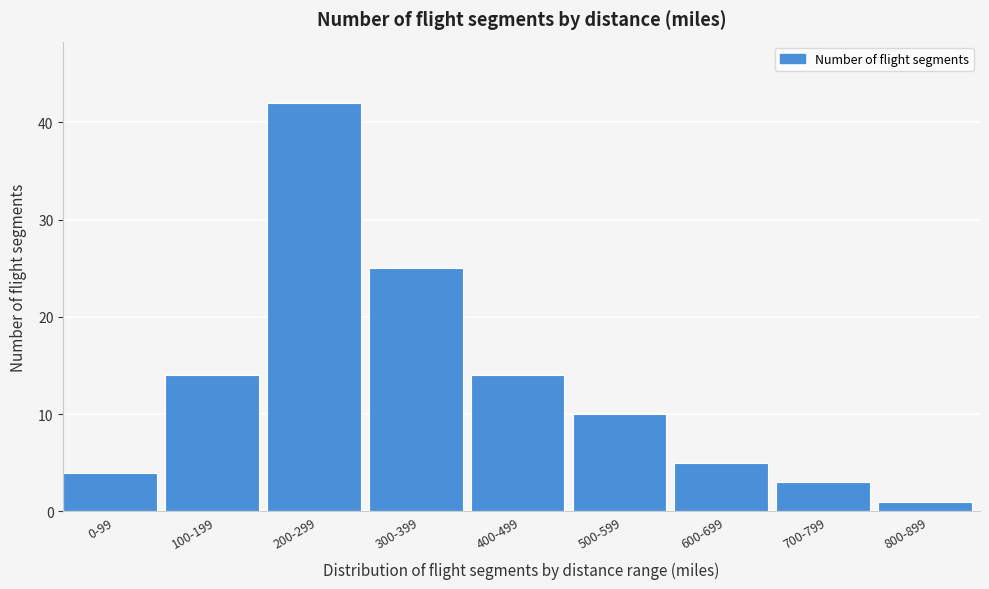

Reading left to right, list all the values displayed in this chart.

0-99=4	100-199=14	200-299=42	300-399=25	400-499=14	500-599=10	600-699=5	700-799=3	800-899=1